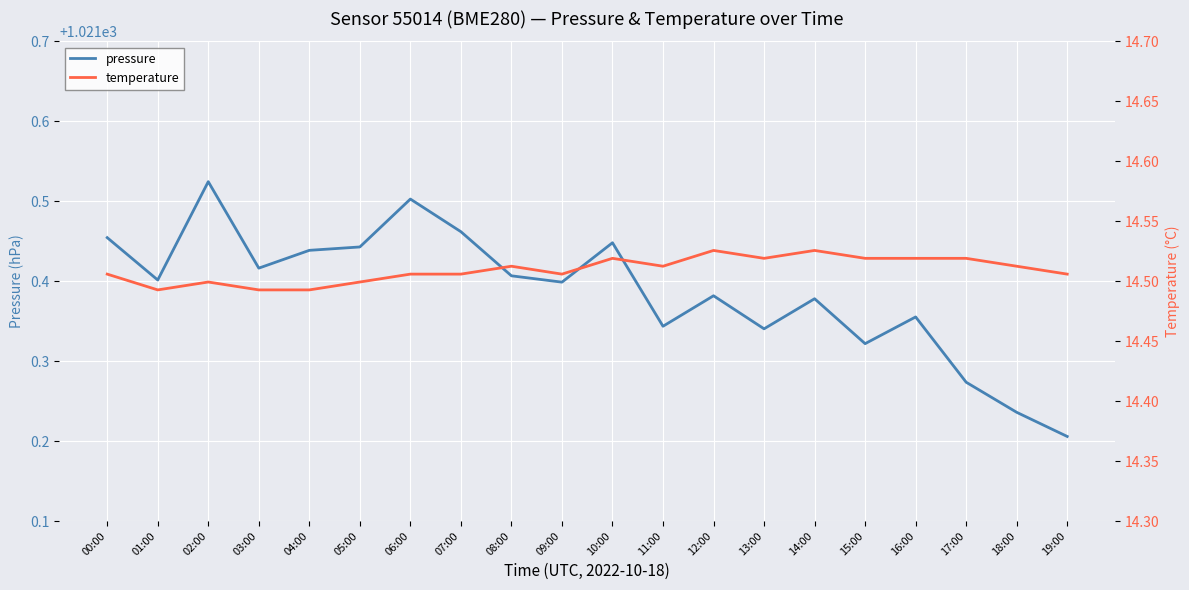

List the series in order of their overall mean, lowest first.

temperature, pressure